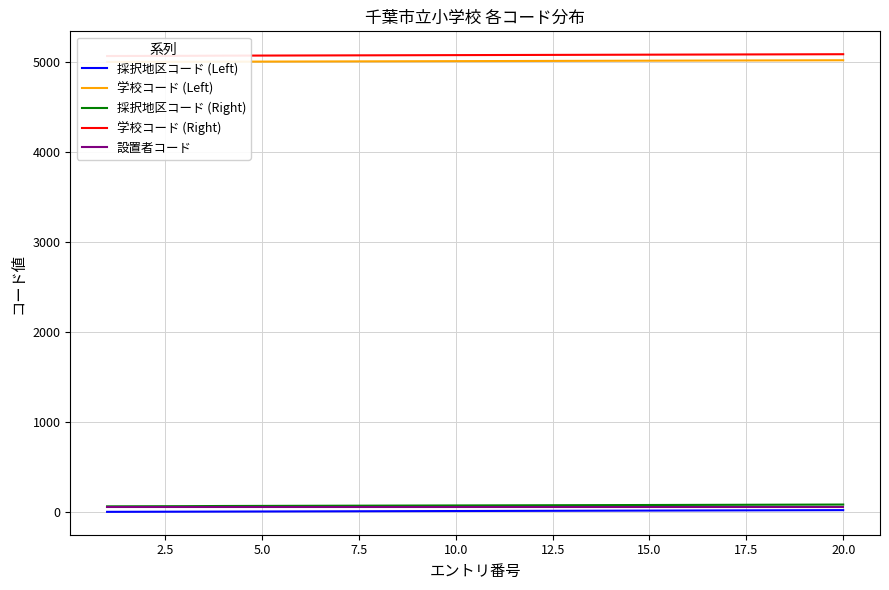

True or false: 採択地区コード (Right) and 採択地区コード (Left) intersect in this chart.

False